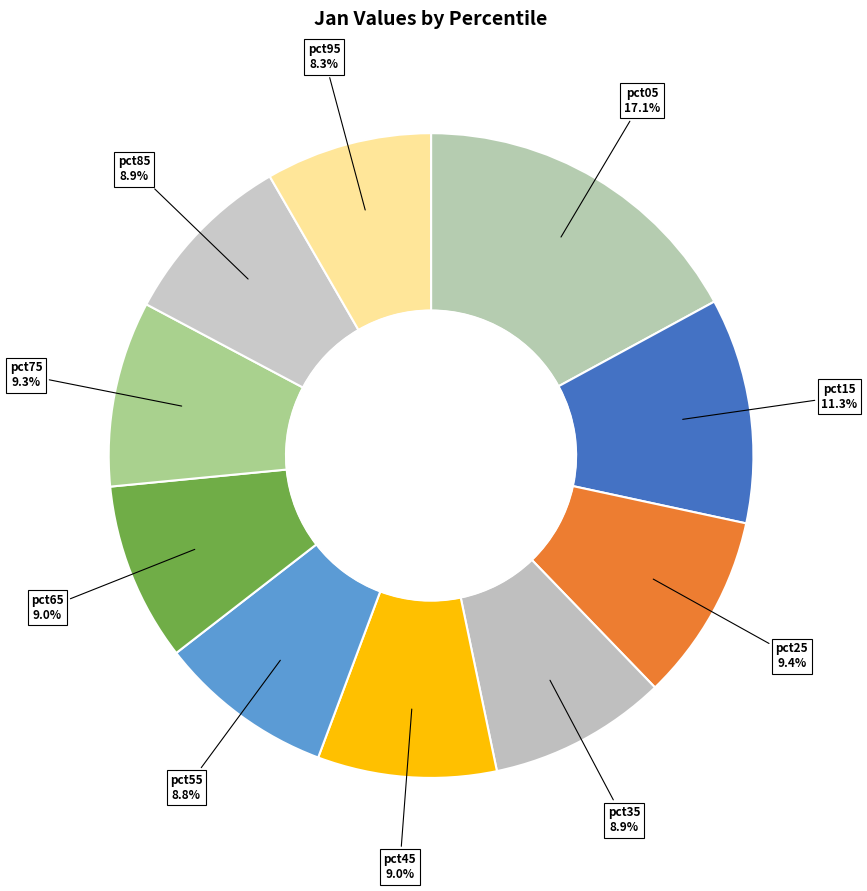

To the nearest percent, what portion does pct35 represent?

9%